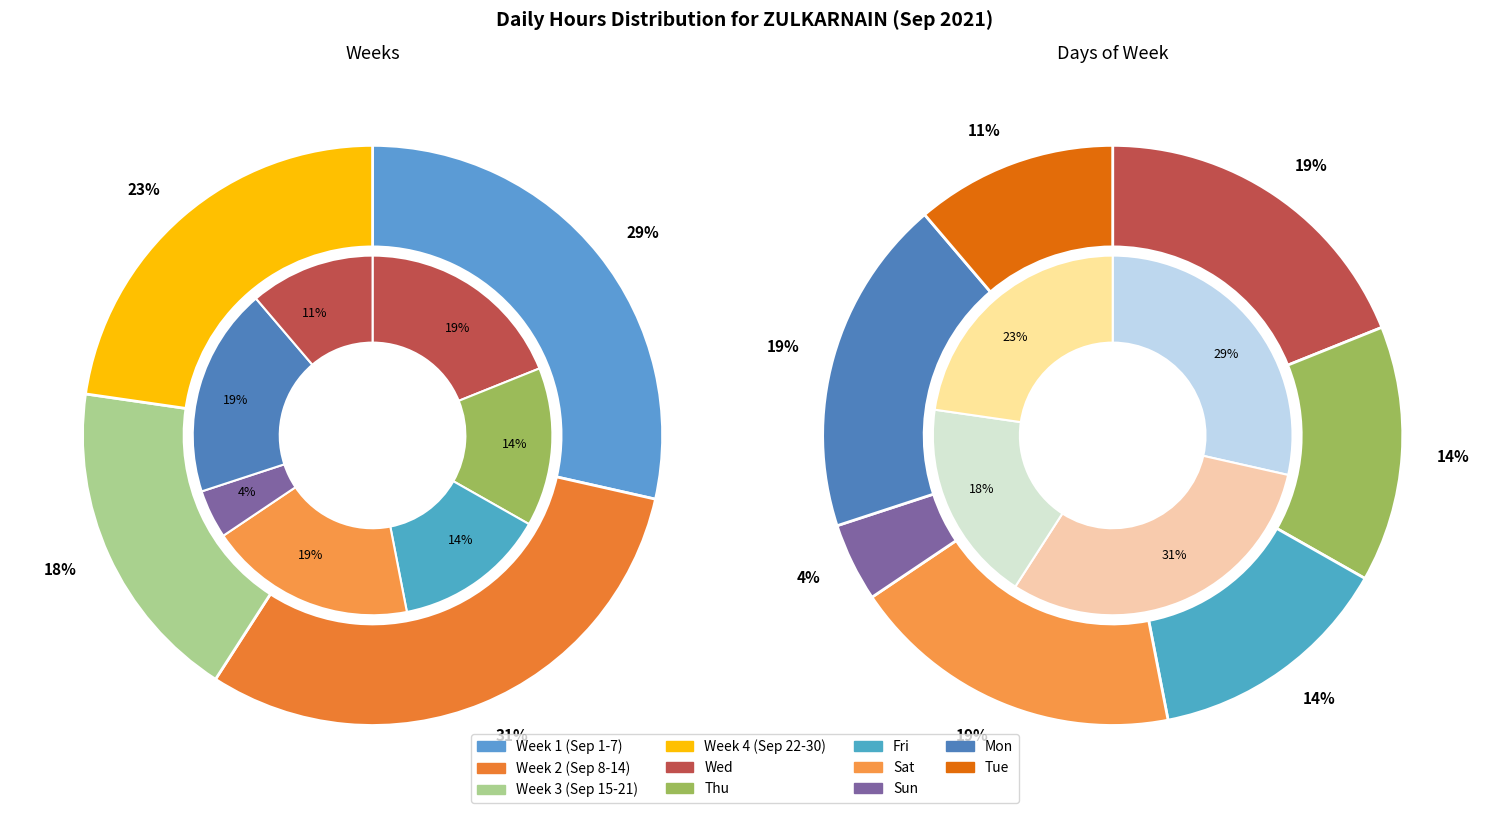

Is it true that Mon 6 is 19% of the pie?

True